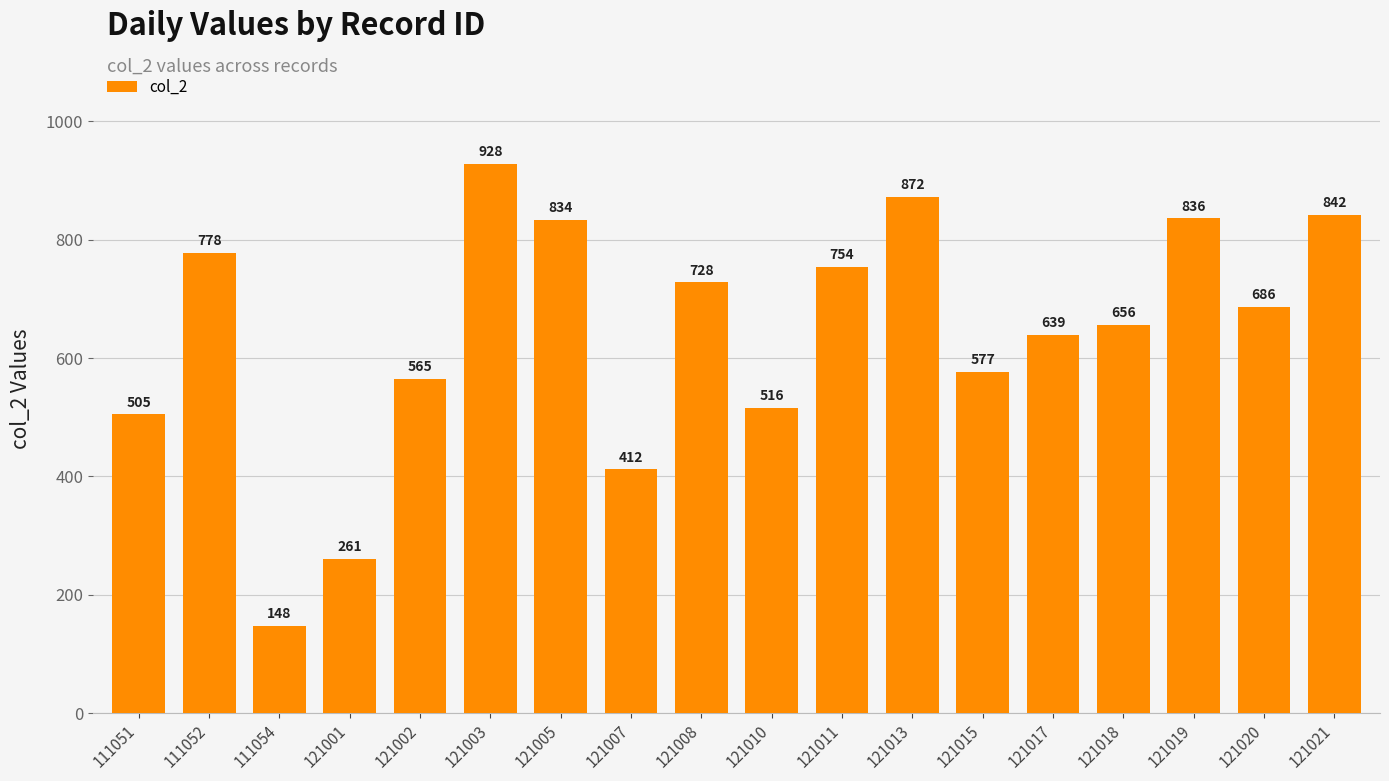

Reading left to right, extract all data points from this chart.

505	778	148	261	565	928	834	412	728	516	754	872	577	639	656	836	686	842